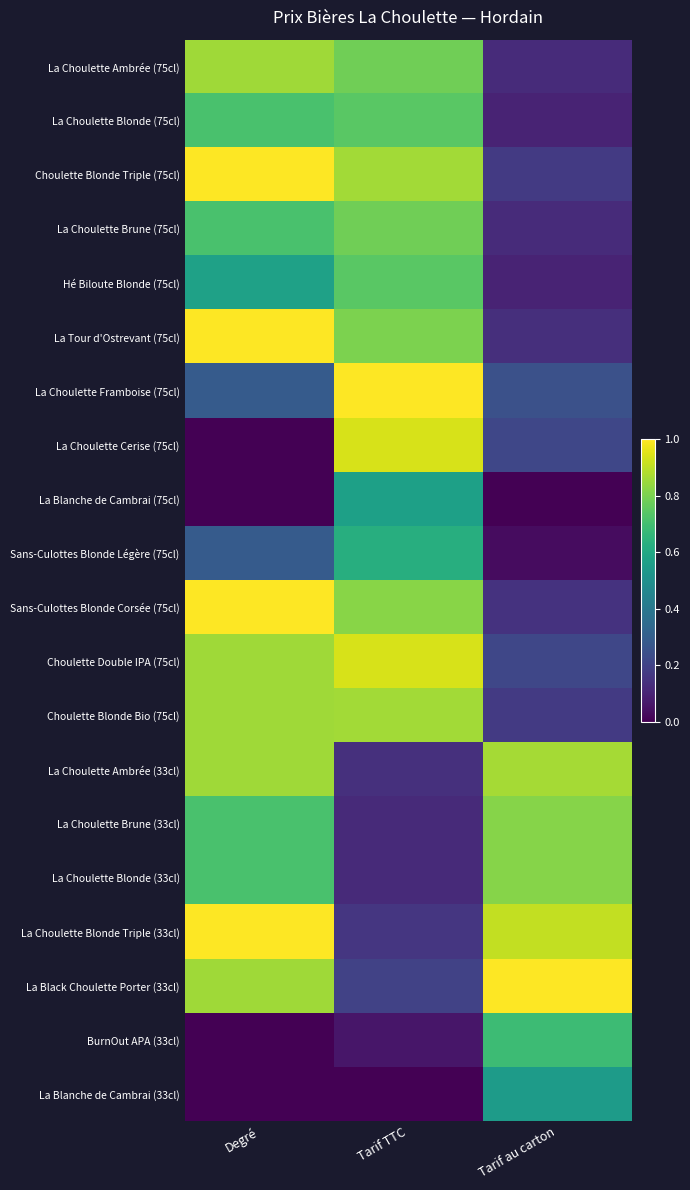

Count the number of categories in the chart.

3